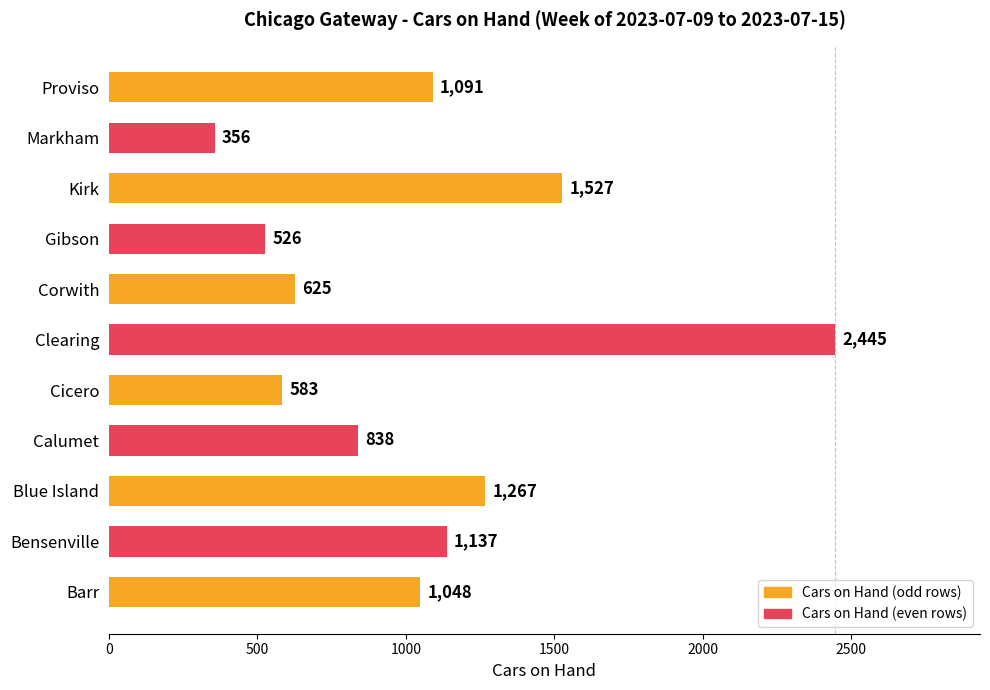

Does the chart contain any negative values?

No